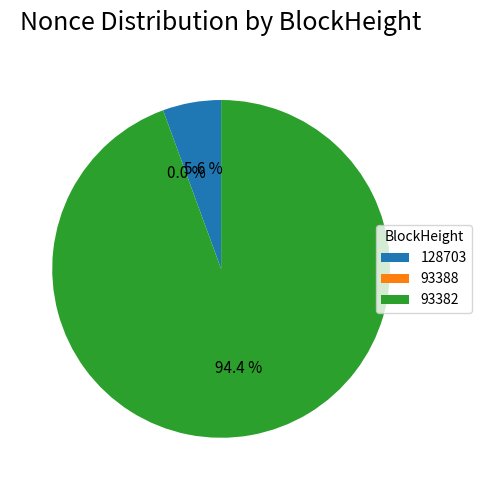

To the nearest percent, what percentage of the pie is 93382?

94%